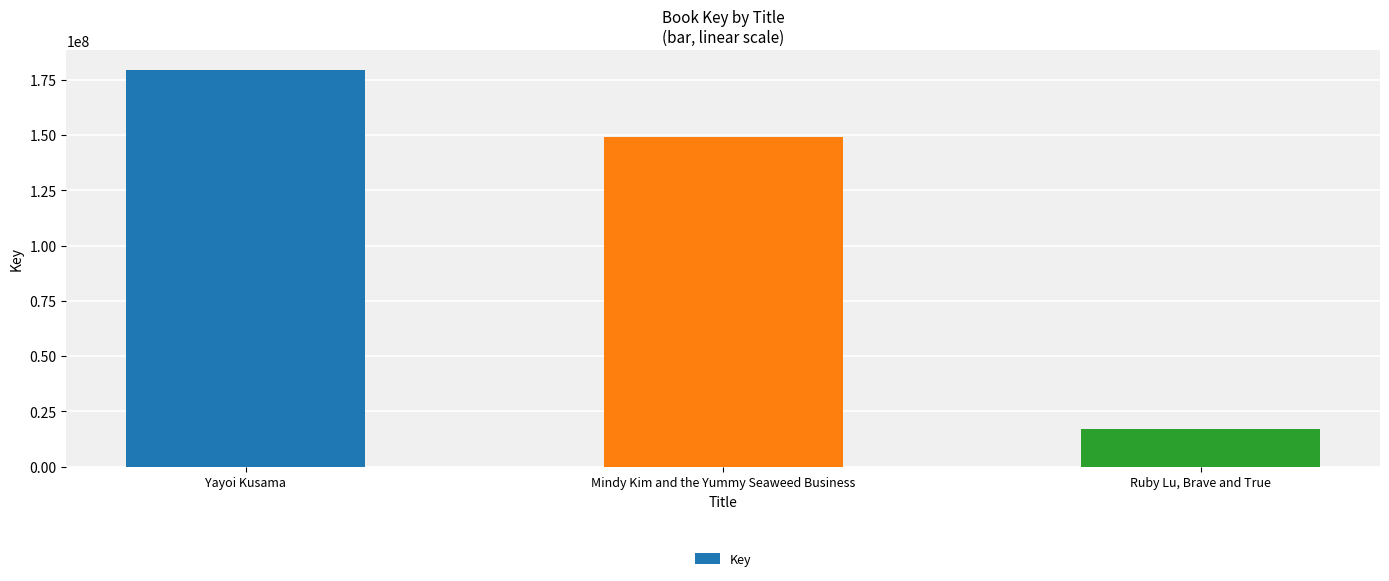

What value does the data have at Mindy Kim and the Yummy Seaweed Business?

149015353